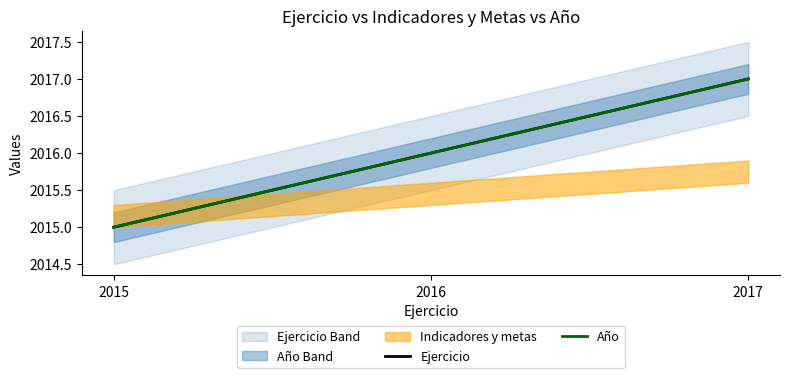

Is the value of Ejercicio at 2016 greater than the value of Año at 2017?

No